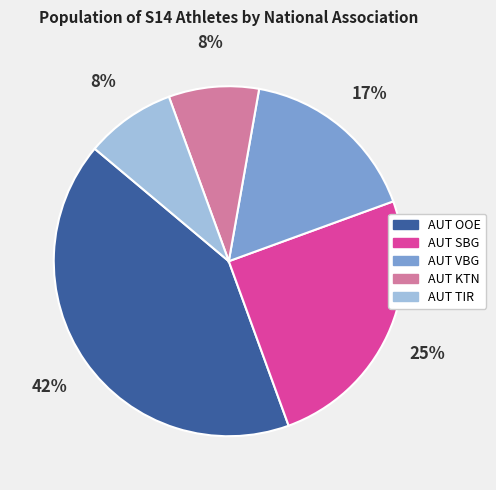

Is there any slice that represents more than half of the pie?

No